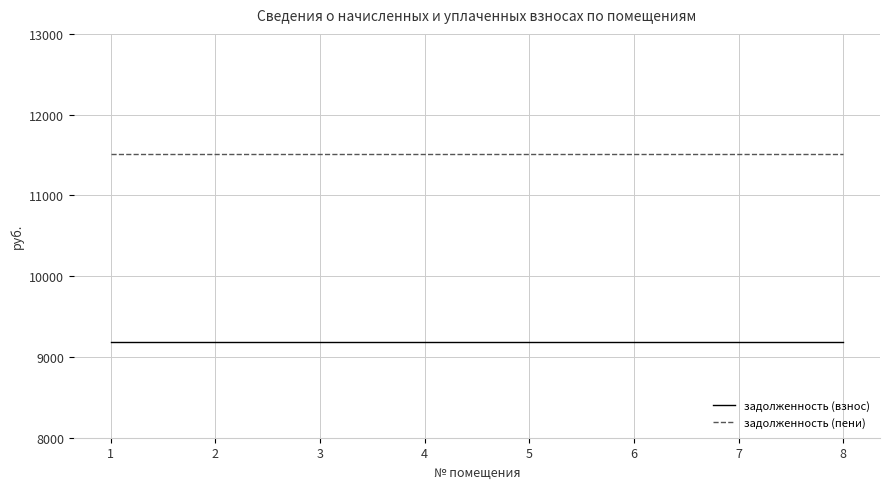

Rank the series at 4 from lowest to highest value.

задолженность (взнос), задолженность (пени)